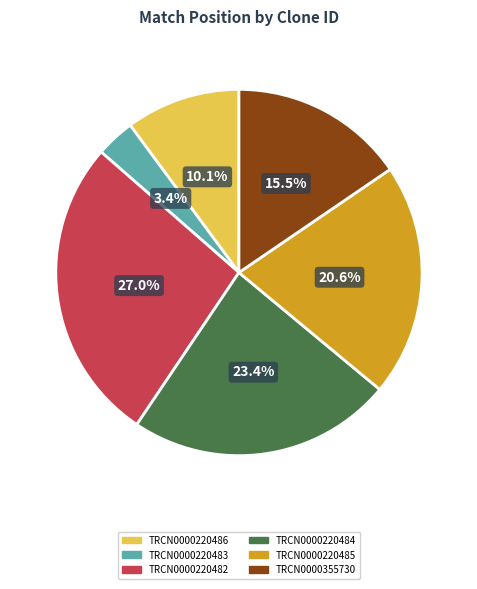

What is the ratio of the value at TRCN0000220483 to the value at TRCN0000220484?

0.1